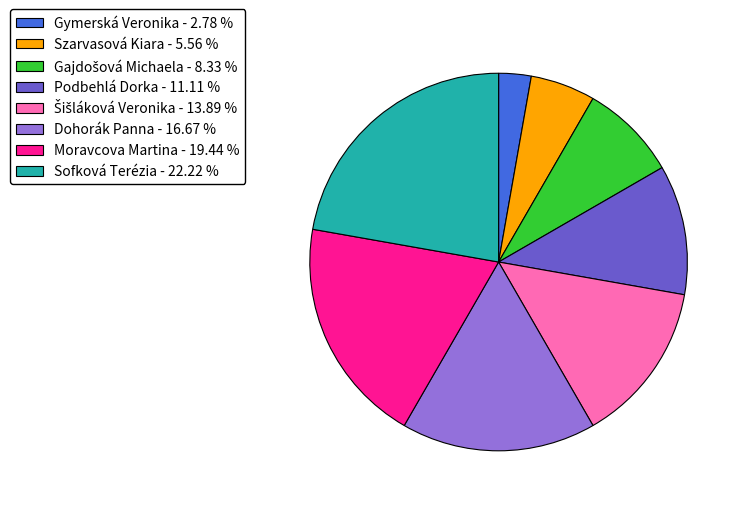

Is there any slice that represents more than half of the pie?

No